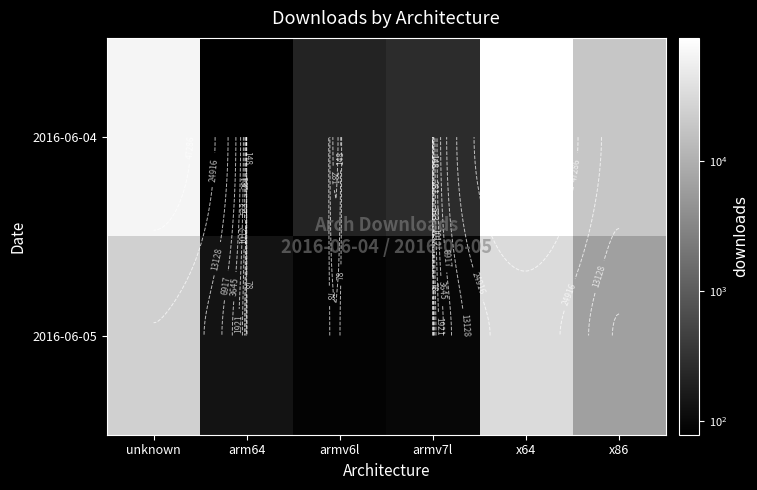

What is the approximate value of 2016-06-04 at arm64, to the nearest 10?

80